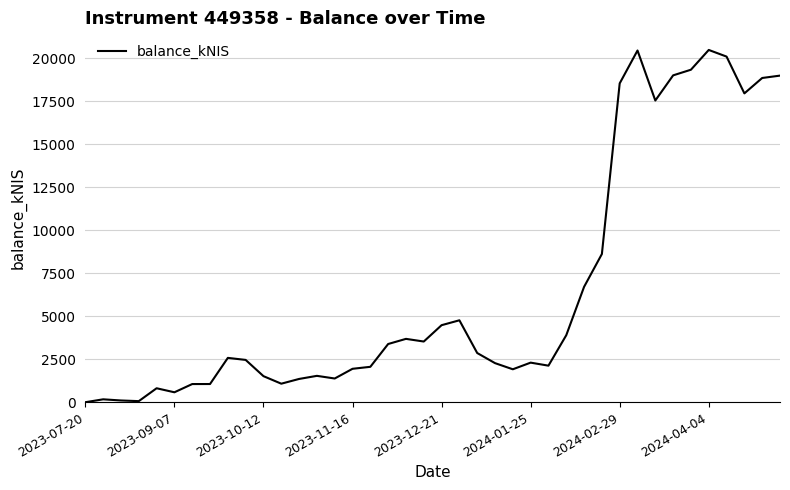

What is the maximum value shown in the chart?

20469.8